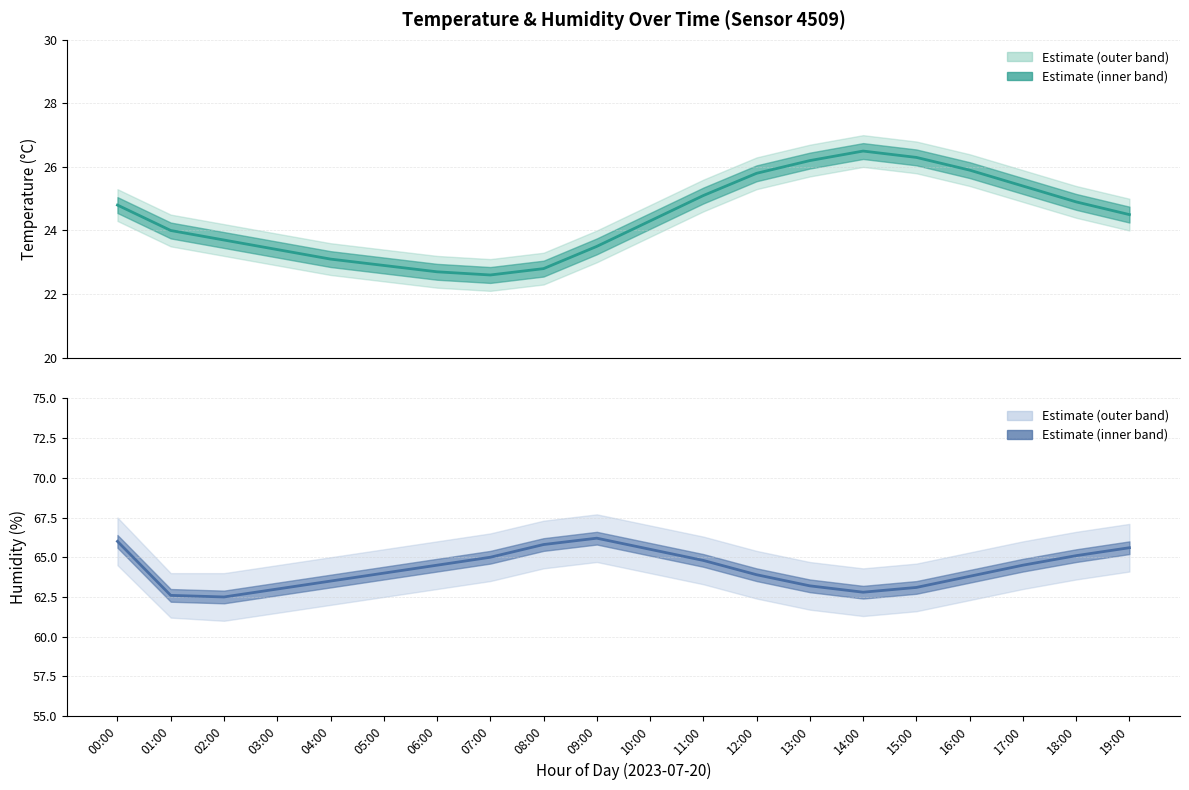

What is the value of the temperature point at the 11th from the left?

24.3